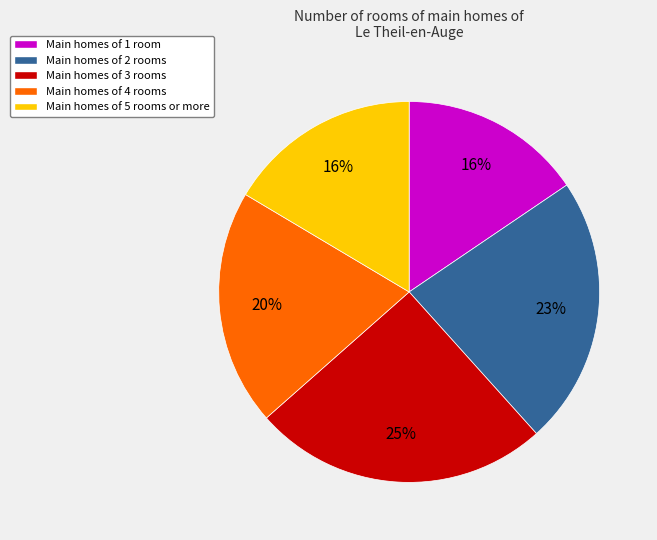

Does any single category account for the majority?

No